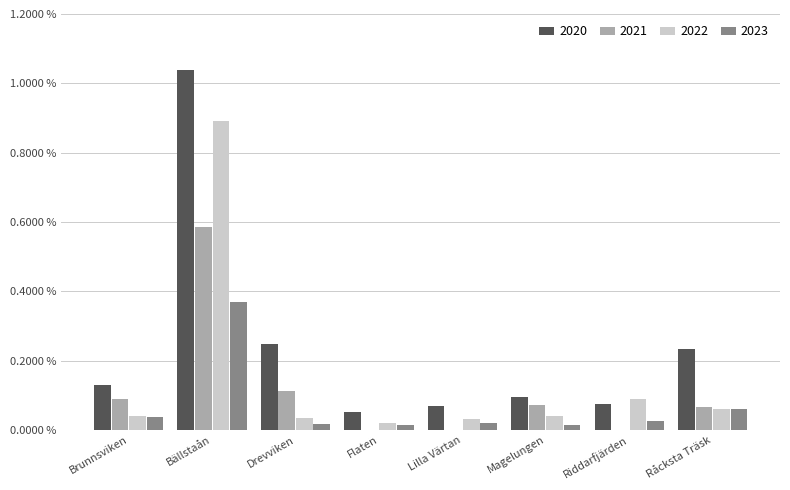

What are all the series names shown in the legend?

2020, 2021, 2022, 2023